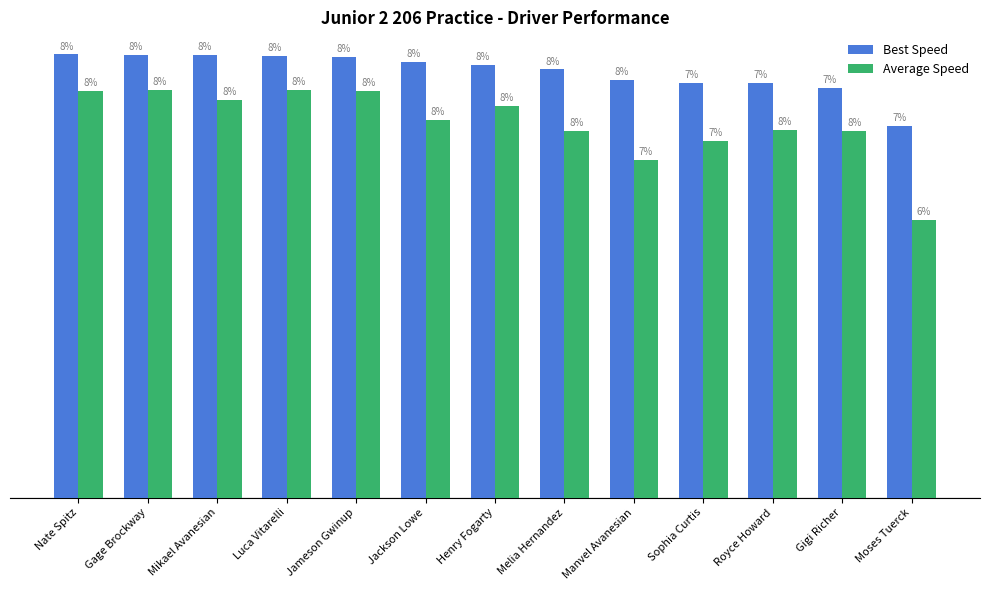

Does the chart contain stacked bars?

No